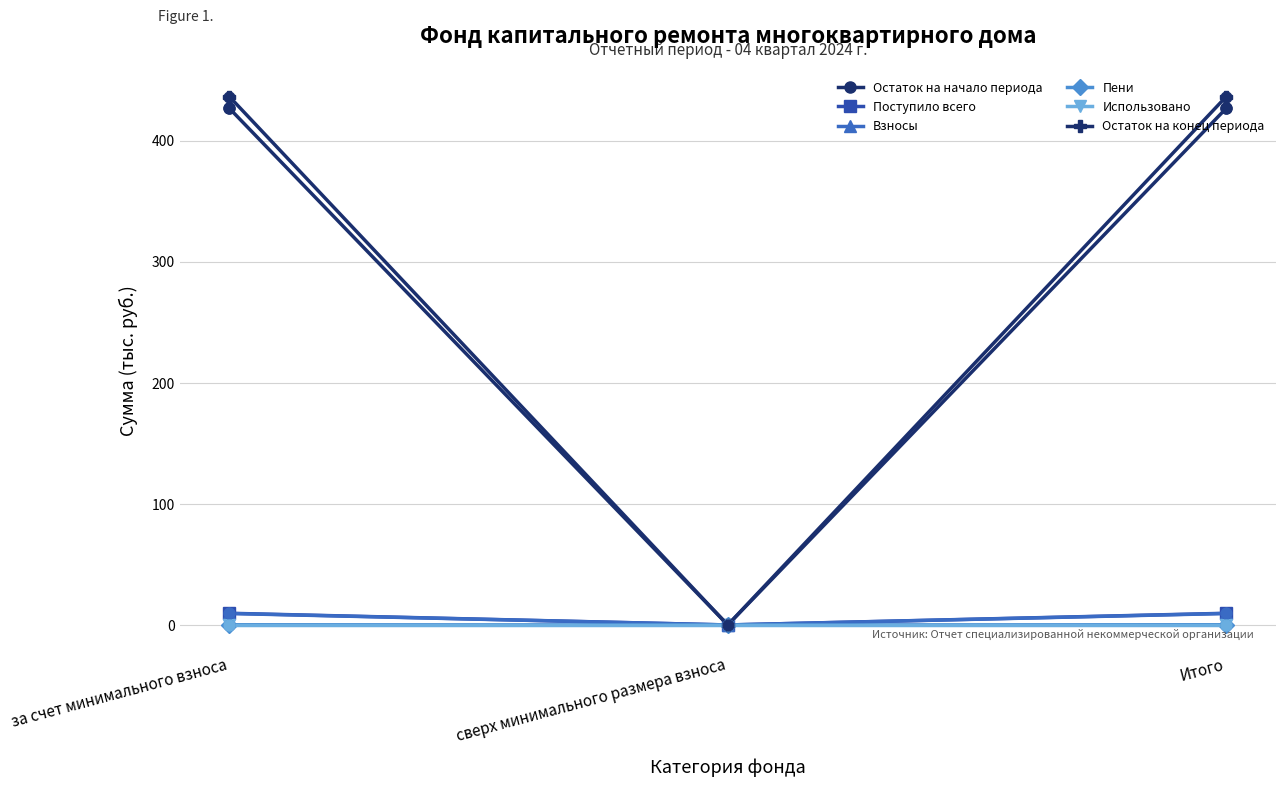

Which series has the widest spread of values?

Остаток на конец периода